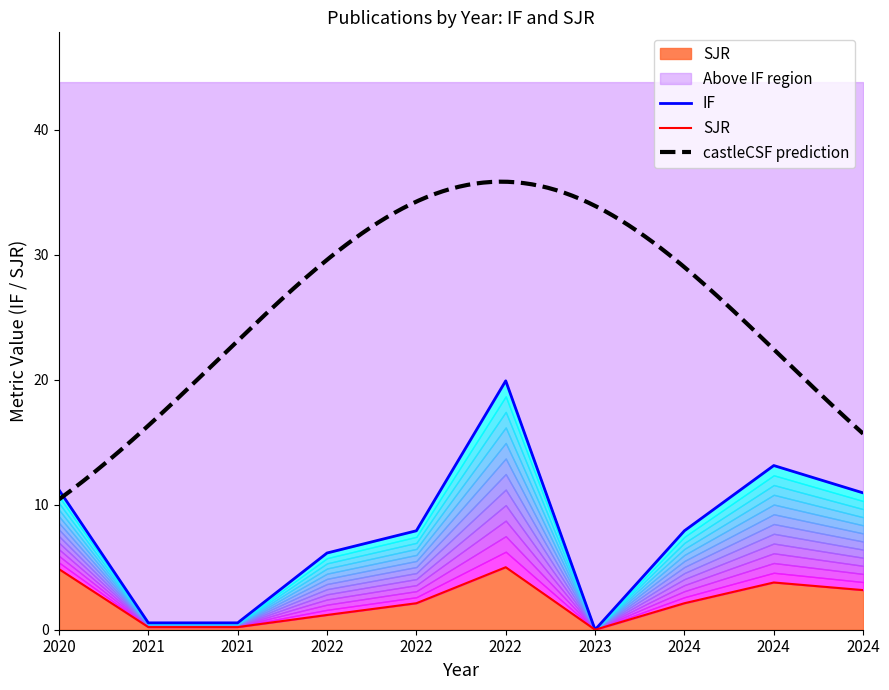

Reading left to right, transcribe all the data shown in this chart.

IF: 2020=11.2	2021=0.6	2021=0.6	2022=6.1	2022=7.9	2022=19.9	2023=0.0	2024=7.9	2024=13.1	2024=10.9
SJR: 2020=4.8	2021=0.2	2021=0.2	2022=1.2	2022=2.1	2022=5.0	2023=0.0	2024=2.1	2024=3.8	2024=3.2